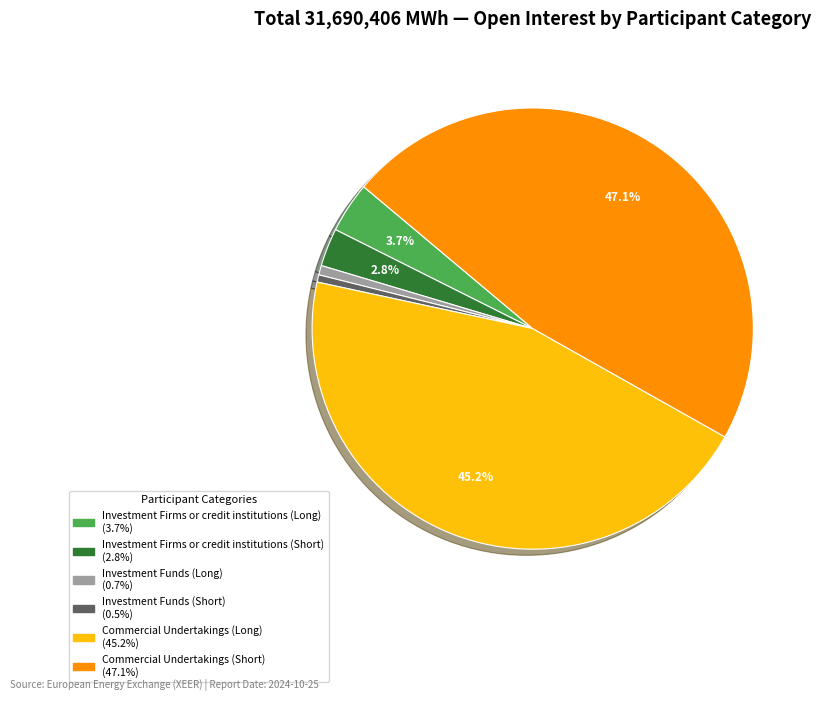

What percentage is NOT represented by Commercial Undertakings (Short)?

52.9%